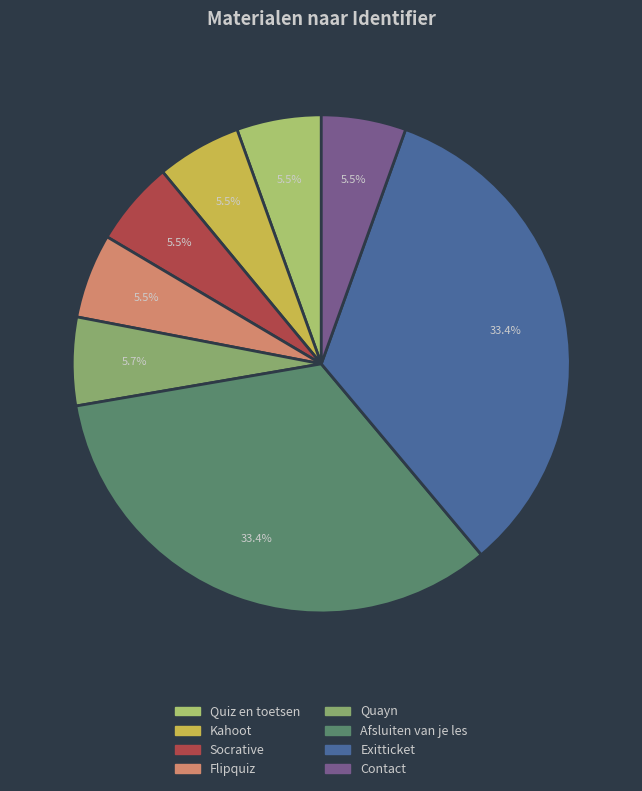

Is Kahoot the majority of the pie?

No